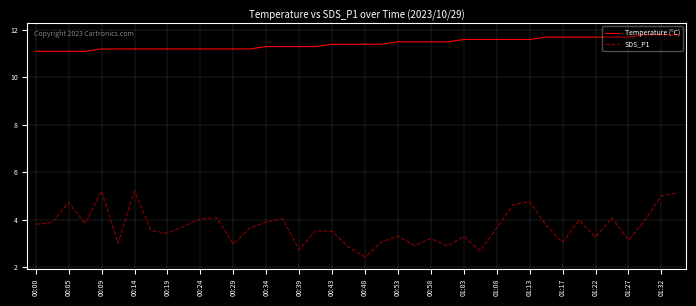

True or false: SDS_P1 and Temperature (°C) intersect in this chart.

False